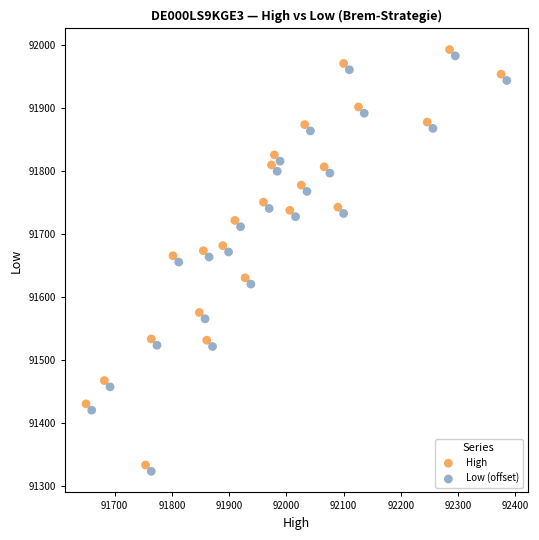

Which series reaches the minimum Y coordinate?

Low (offset)